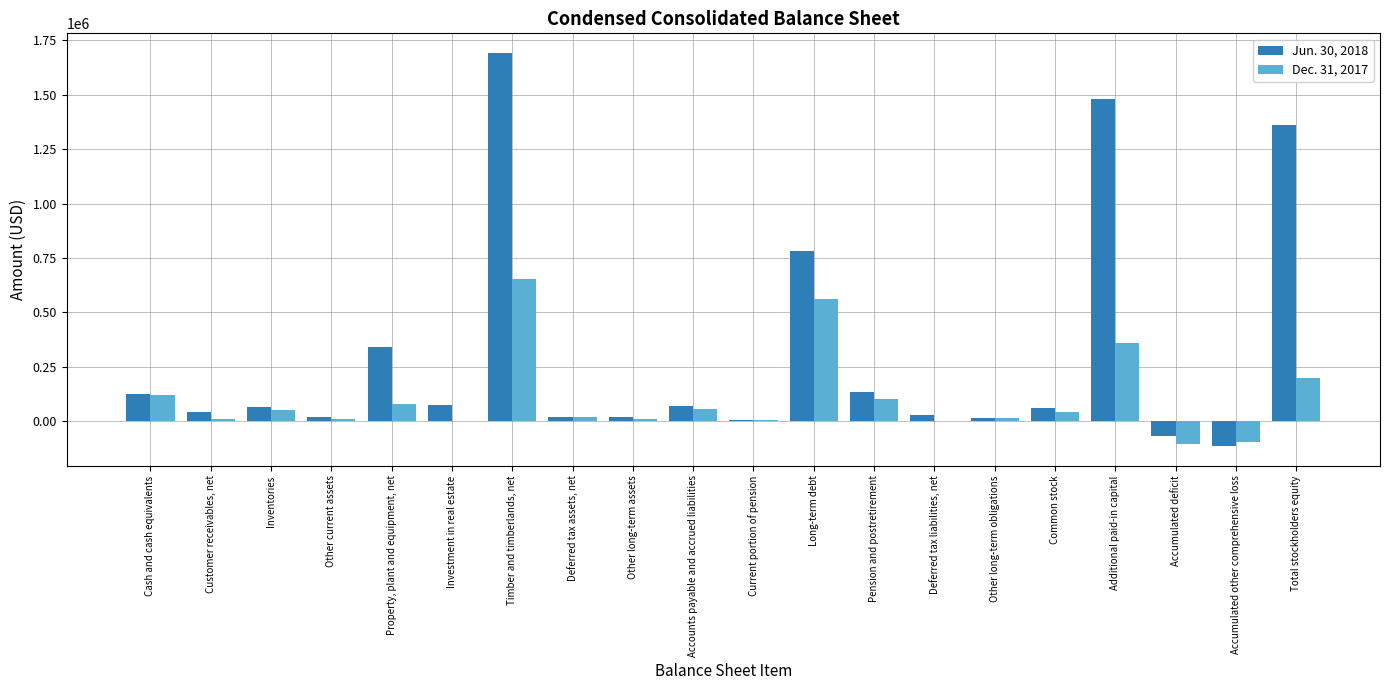

The value of Dec. 31, 2017 at Timber and timberlands, net is 654476. True or false?

True